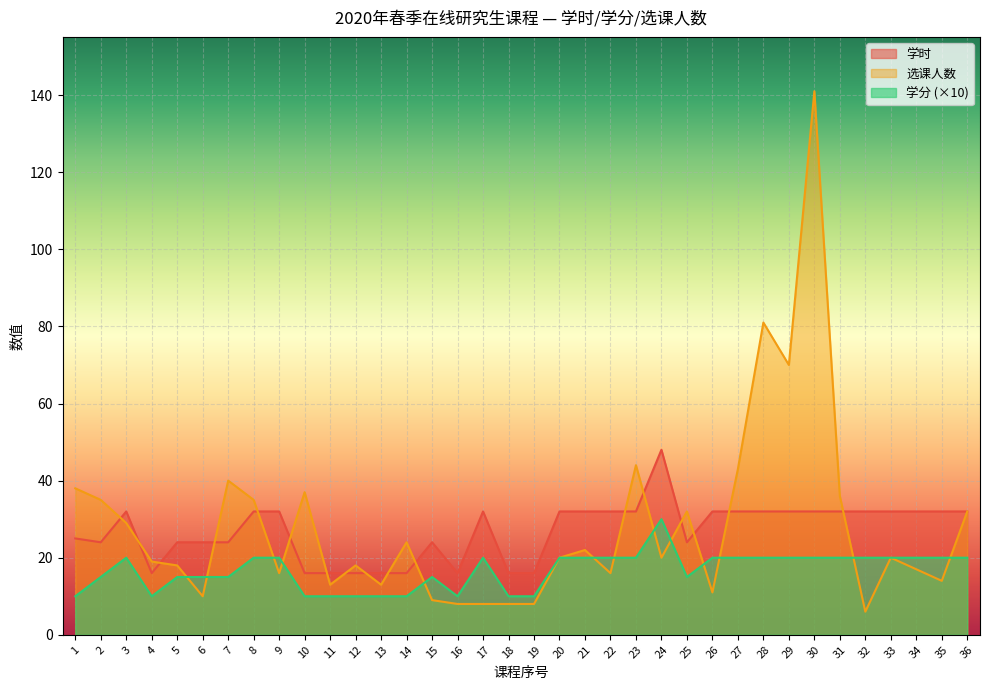

Reading right to left, transcribe all the data shown in this chart.

学时: 32	32	32	32	32	32	32	32	32	32	32	24	48	32	32	32	32	16	16	32	16	24	16	16	16	16	16	32	32	24	24	24	16	32	24	25
选课人数: 32	14	17	20	6	36	141	70	81	43	11	32	20	44	16	22	20	8	8	8	8	9	24	13	18	13	37	16	35	40	10	18	19	29	35	38
学分: 20	20	20	20	20	20	20	20	20	20	20	15	30	20	20	20	20	10	10	20	10	15	10	10	10	10	10	20	20	15	15	15	10	20	15	10